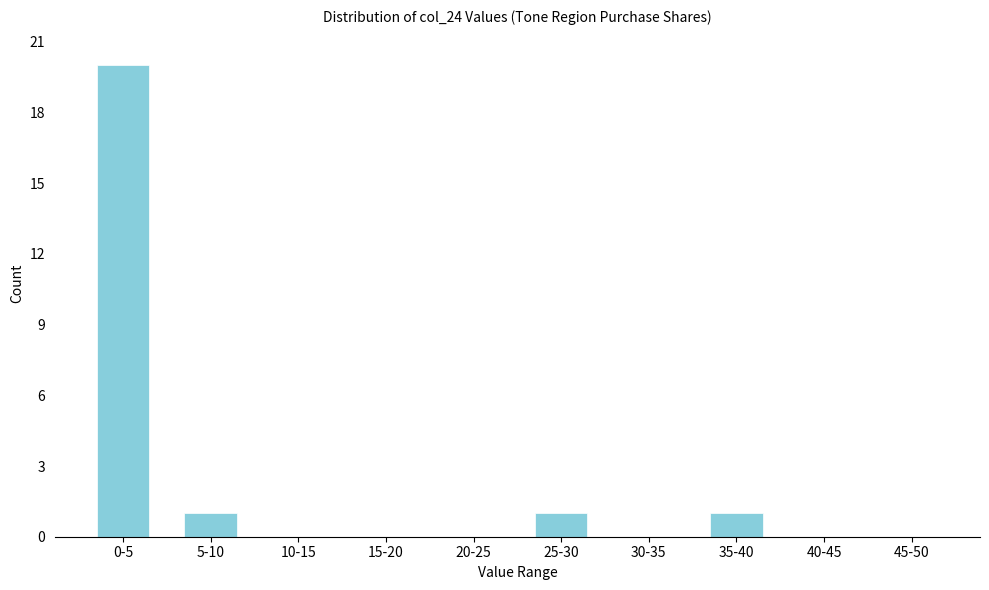

Reading right to left, transcribe all the data shown in this chart.

45-50=0	40-45=0	35-40=1	30-35=0	25-30=1	20-25=0	15-20=0	10-15=0	5-10=1	0-5=20